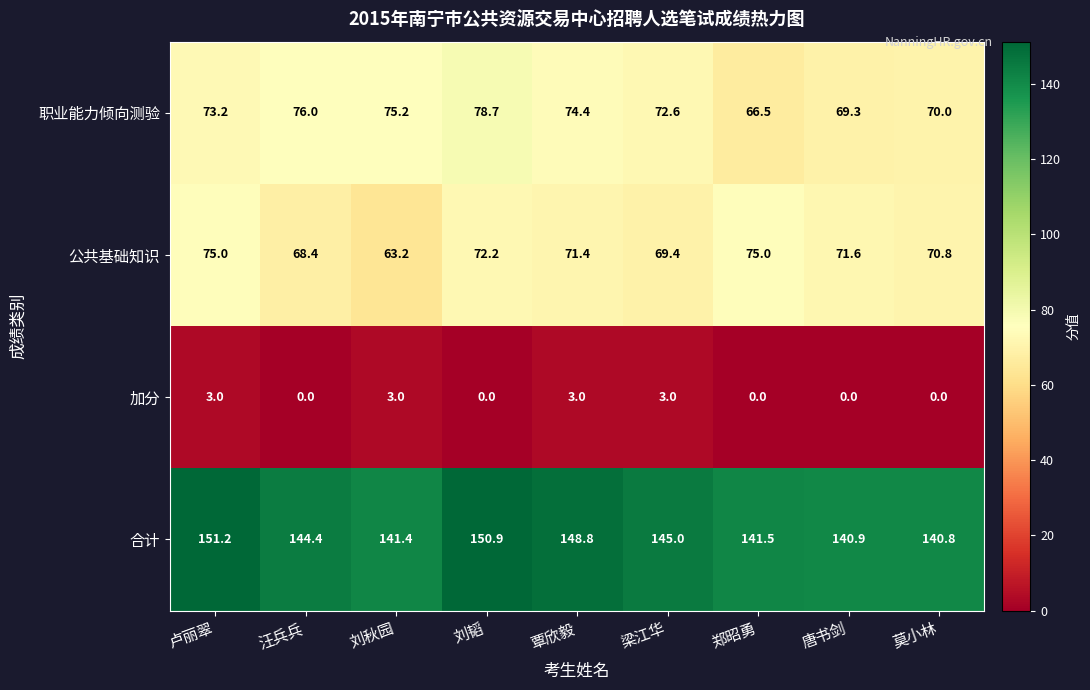

At which category is the sum across all series the highest?

卢丽翠